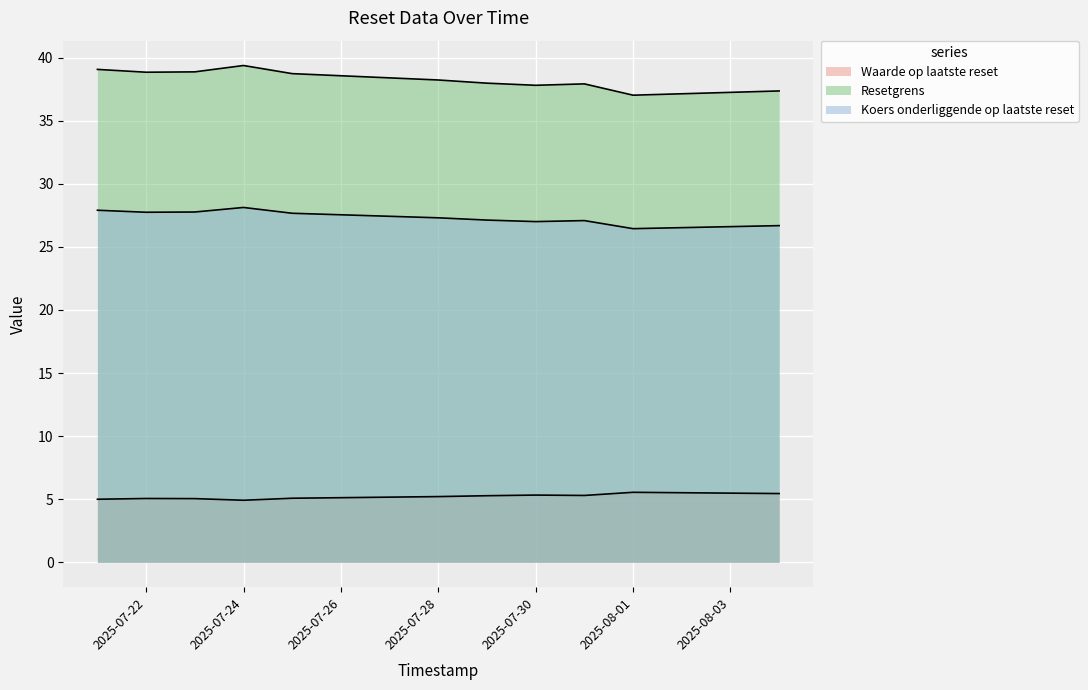

What is the total value across all series at 2025-07-24?

72.4